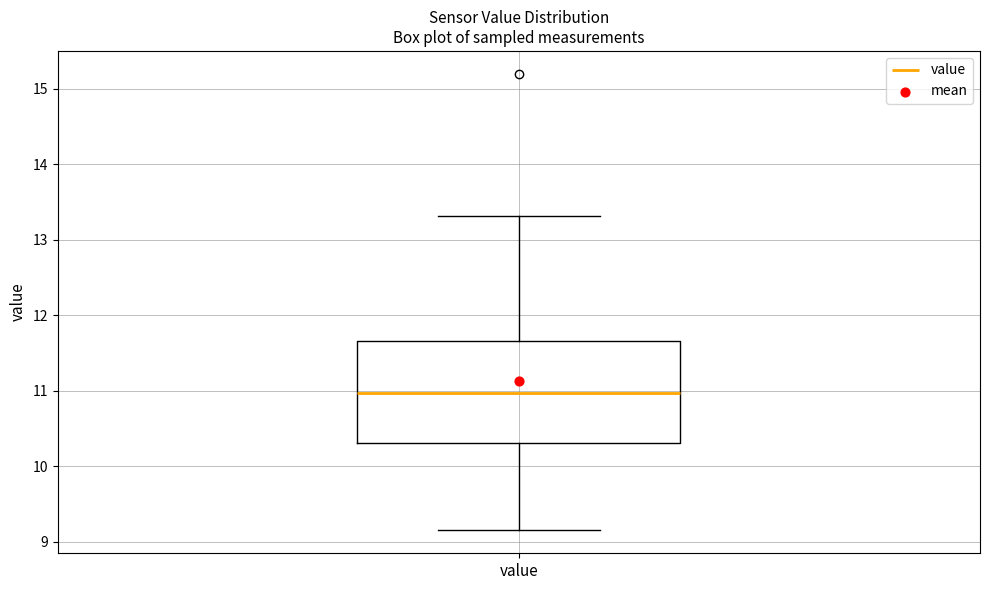

Transcribe this box plot: give where the median line is, the range the box spans, and where the two whiskers end, as read against the y-axis. The values are not printed on the chart, so give them approximately, as read against the axis.

median 11.0, box 10.3 to 11.7, whiskers 9.2 to 13.3